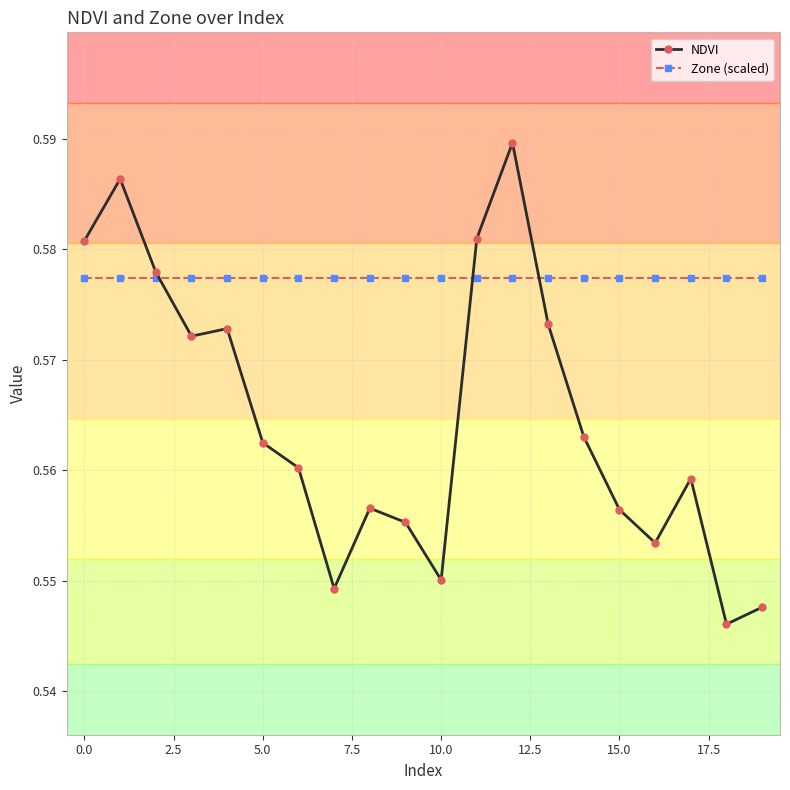

What is the sum of all NDVI values?

11.3